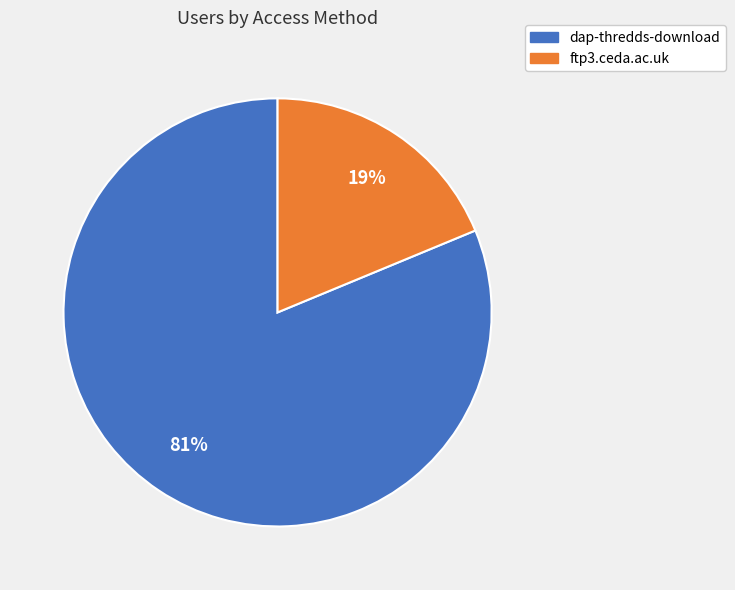

To the nearest percent, what portion does ftp3.ceda.ac.uk represent?

19%